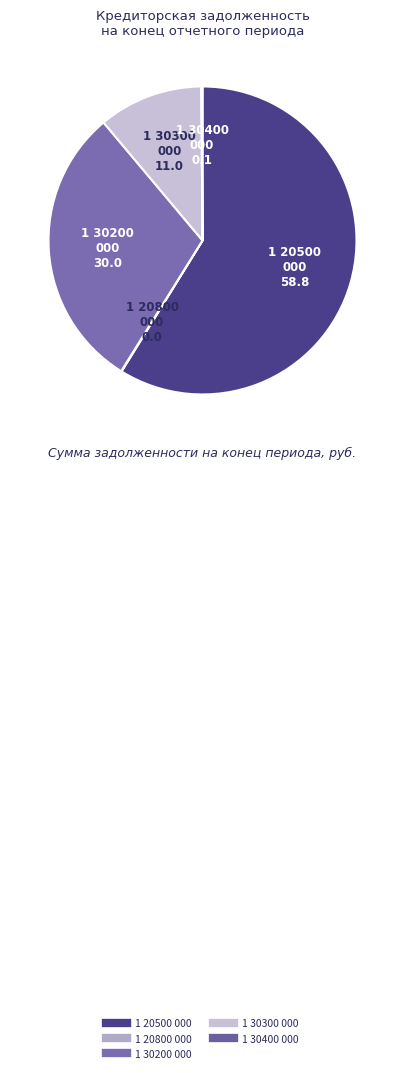

Which slice is the largest?

1 20500 000